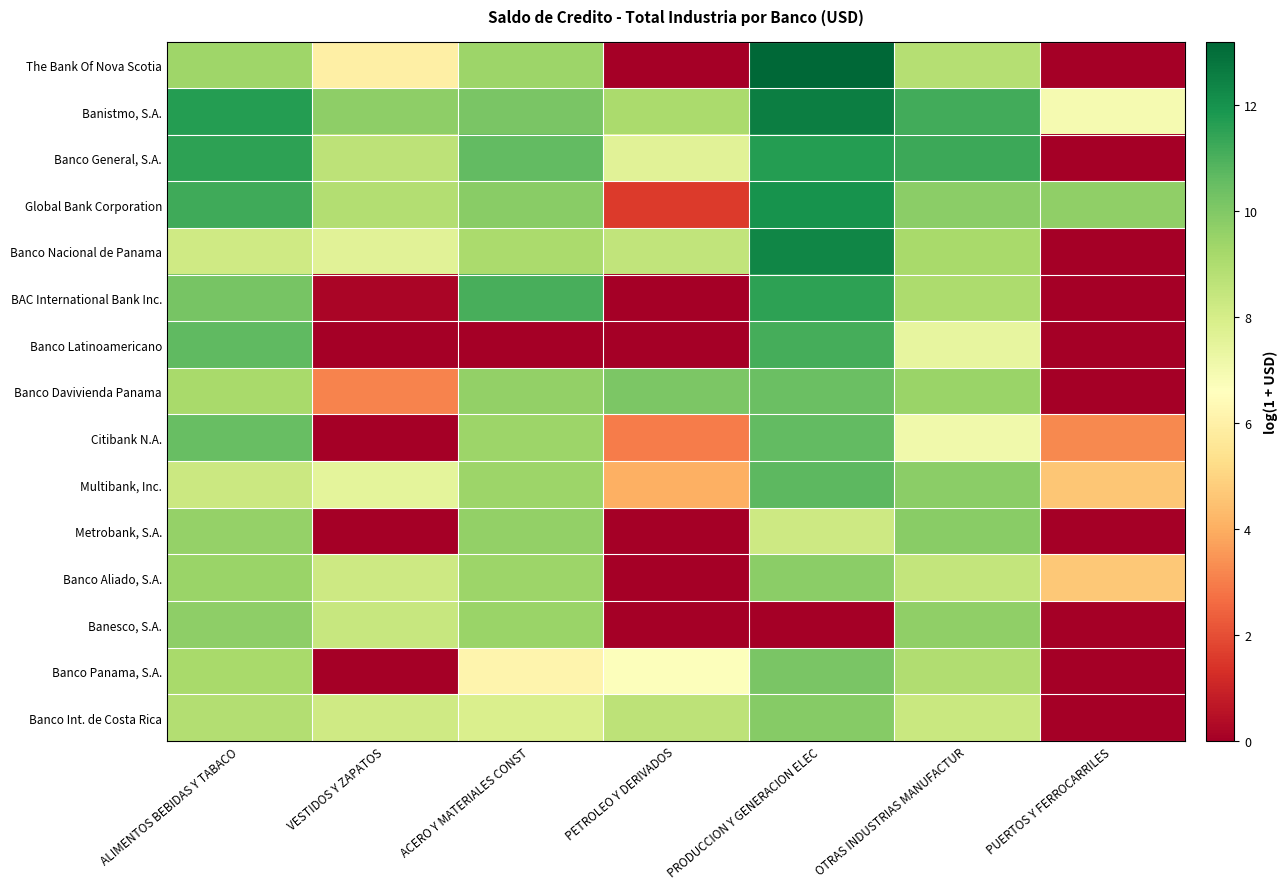

Which series has the widest spread of values?

The Bank Of Nova Scotia